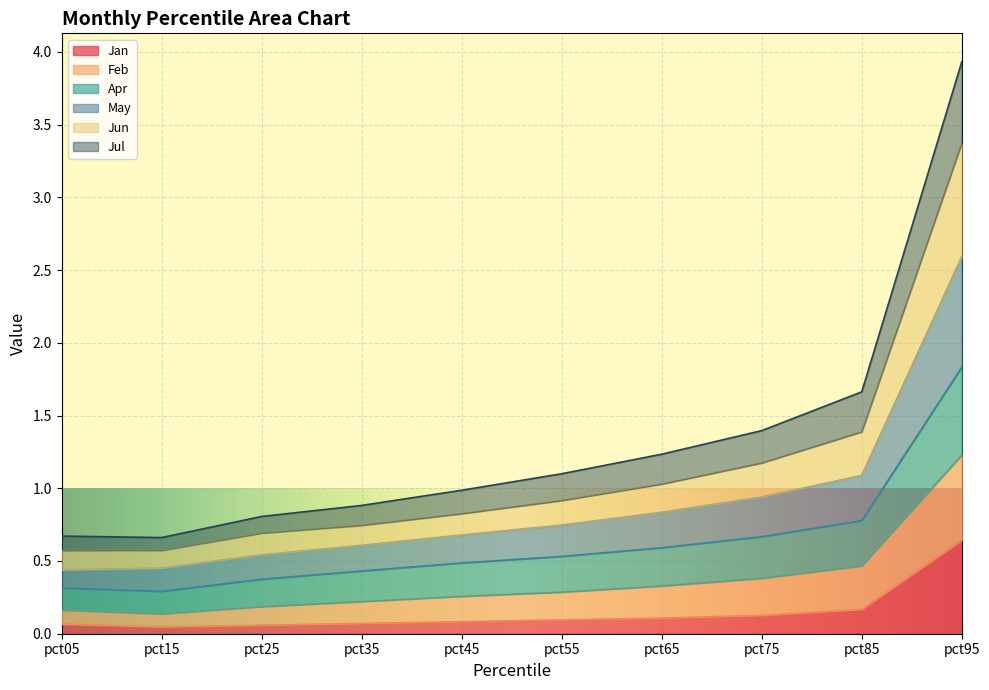

What is the difference between the highest and lowest values at pct35?

0.8